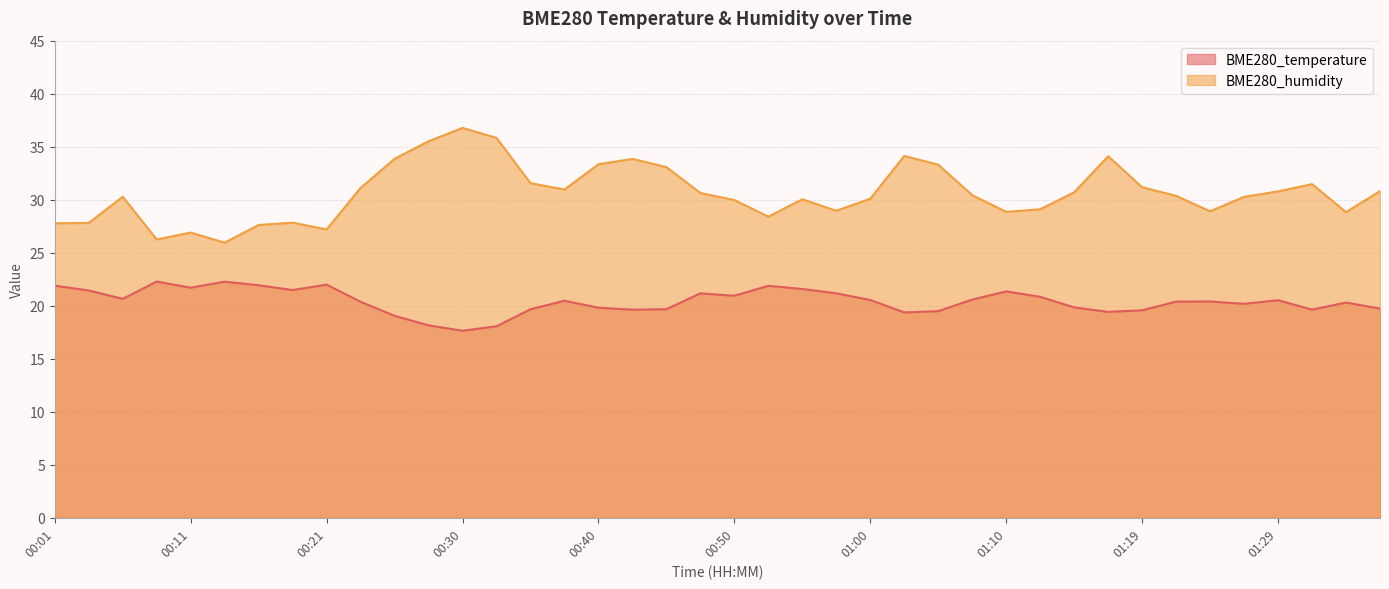

The value of BME280_temperature at 00:09 is 22.3. True or false?

True